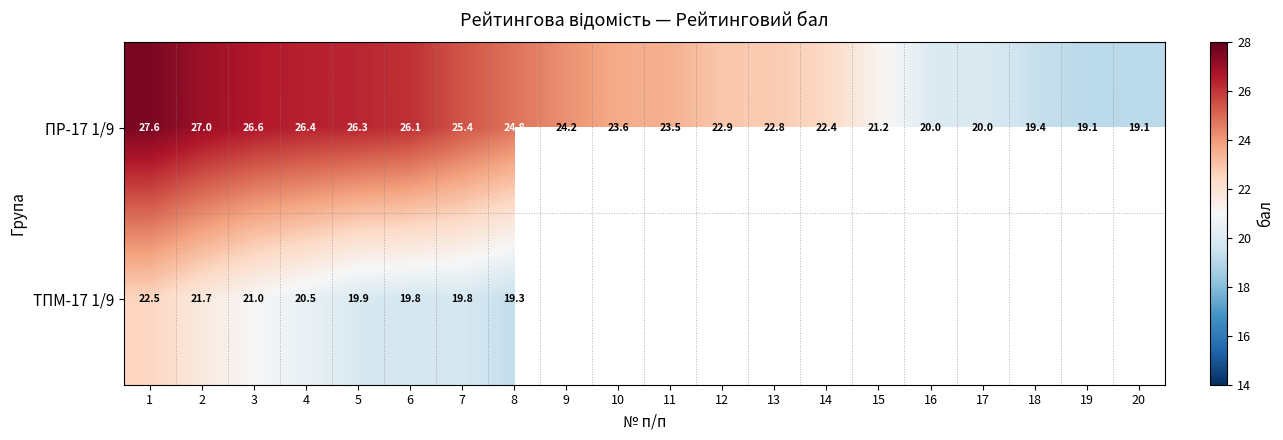

What is the difference between the maximum and minimum values in the ПР-17 1/9 series?

8.5